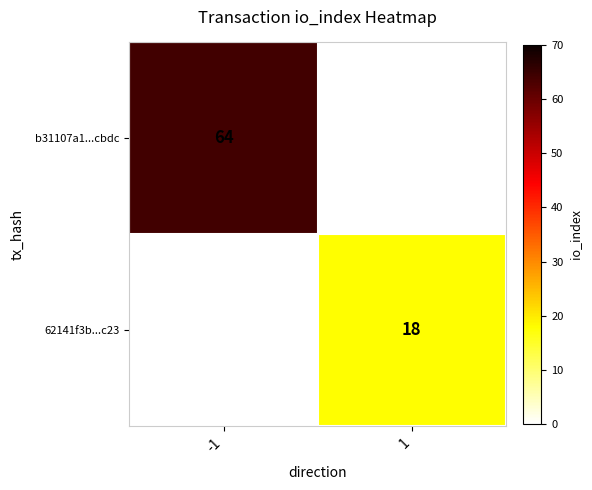

Between -1 and 1, which is larger?

-1